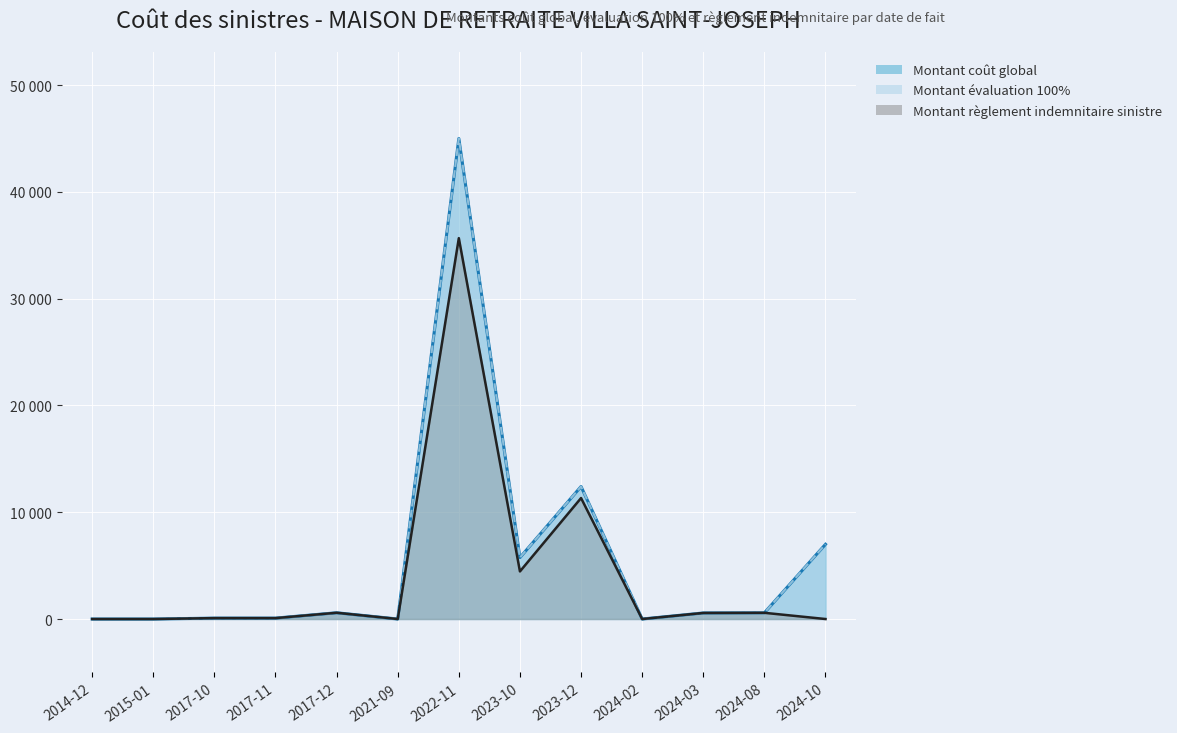

Count the number of data series in this chart.

3